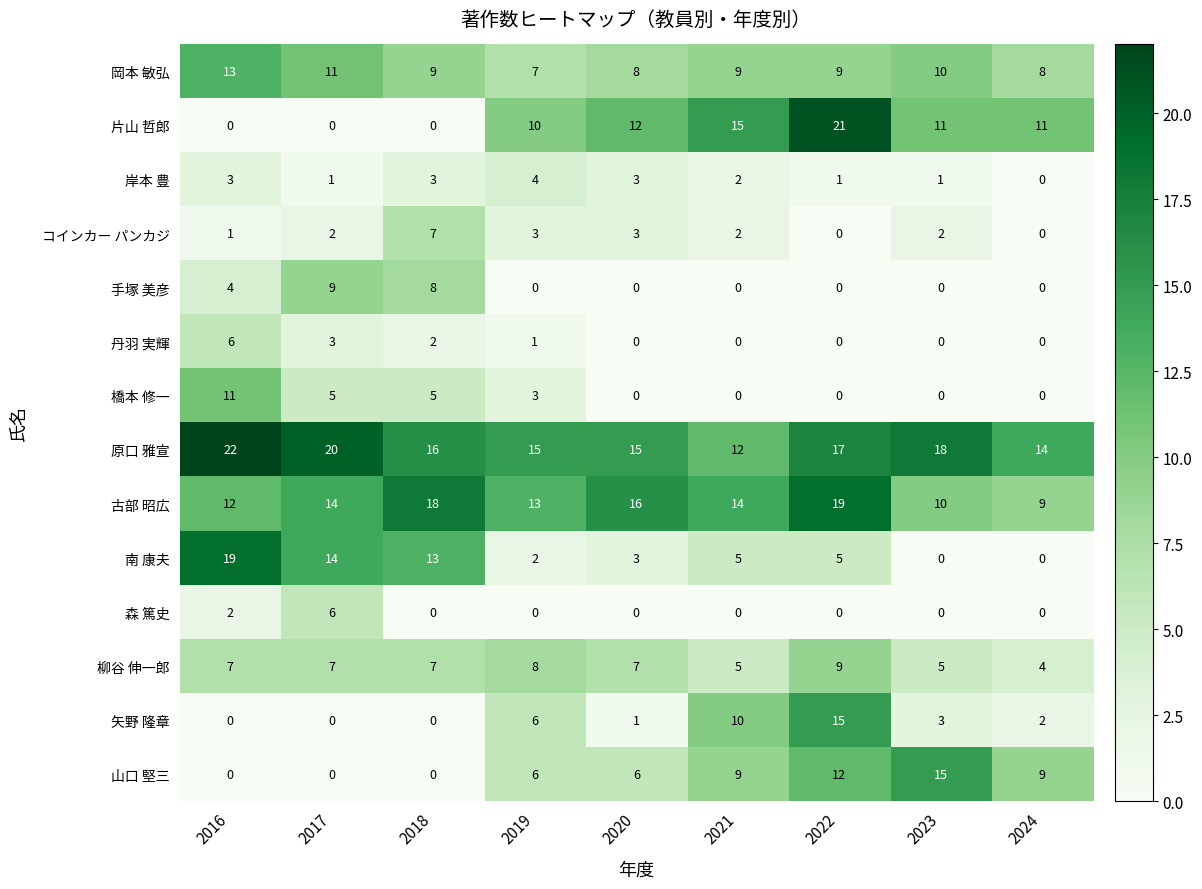

The 原口 雅宣 series shows 17 at 2022. True or false?

True